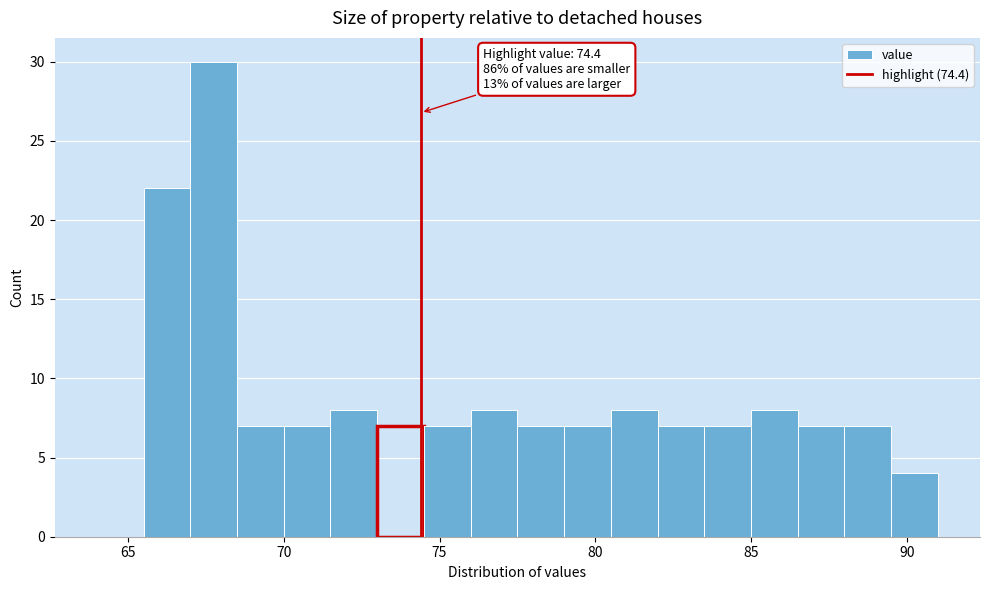

Read against the x-axis, roughly where is the centre of the tallest bar?

68.0